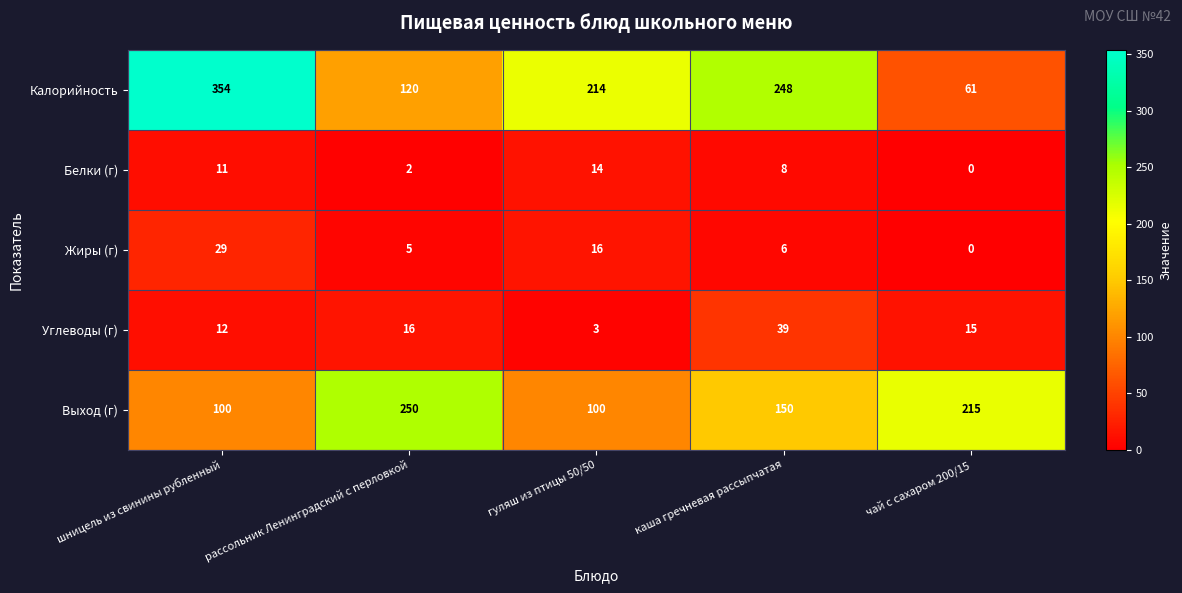

What is the average value of the Углеводы (г) series?

17